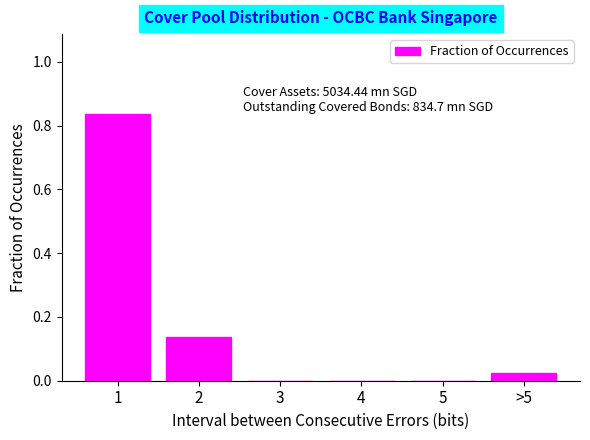

What is the sum of all values?

1.0